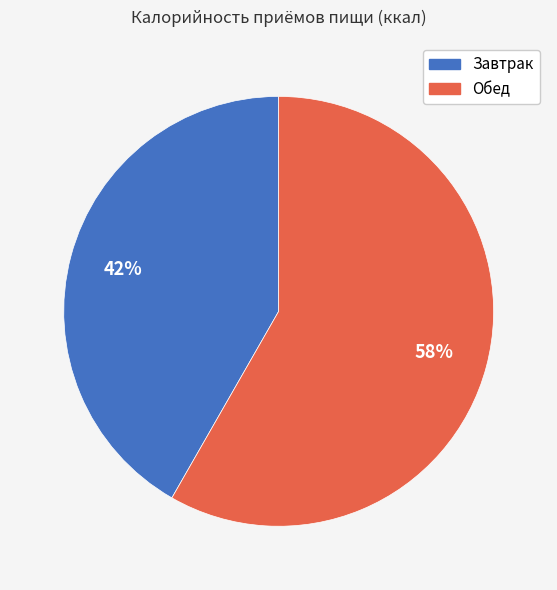

True or false: Обед accounts for 69% of the total.

False